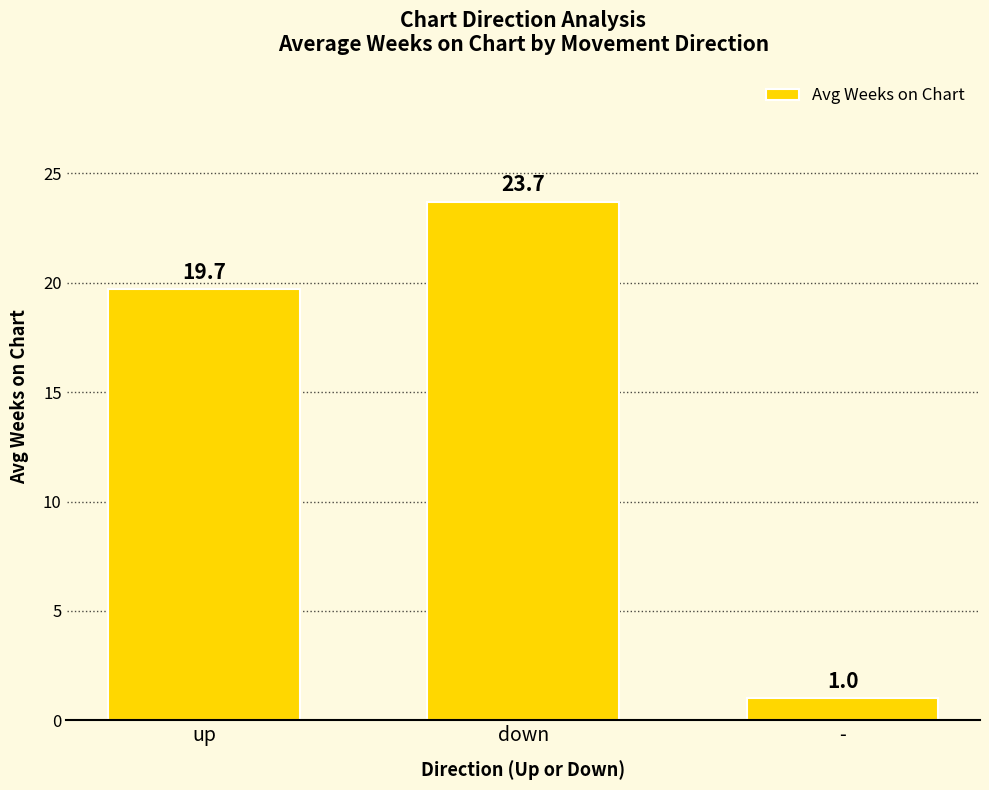

Rank the categories by value from lowest to highest.

-, up, down